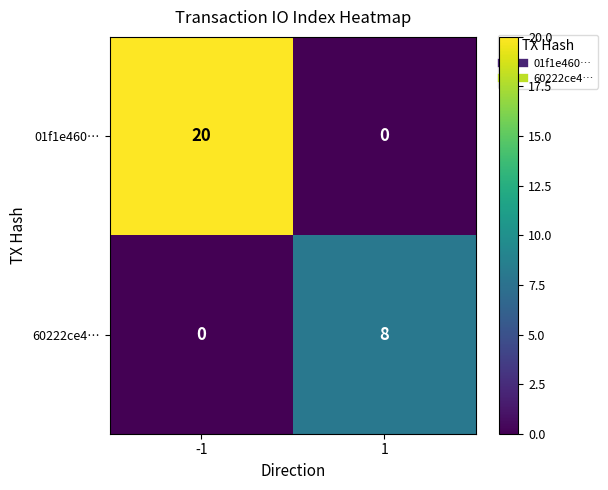

Read the 01f1e460… value at -1.

20